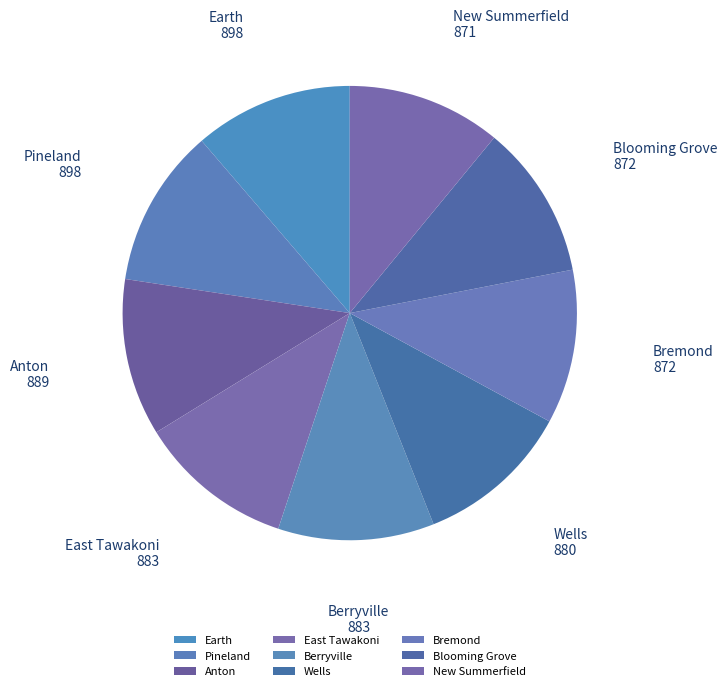

Is it true that East Tawakoni is 11% of the pie?

True